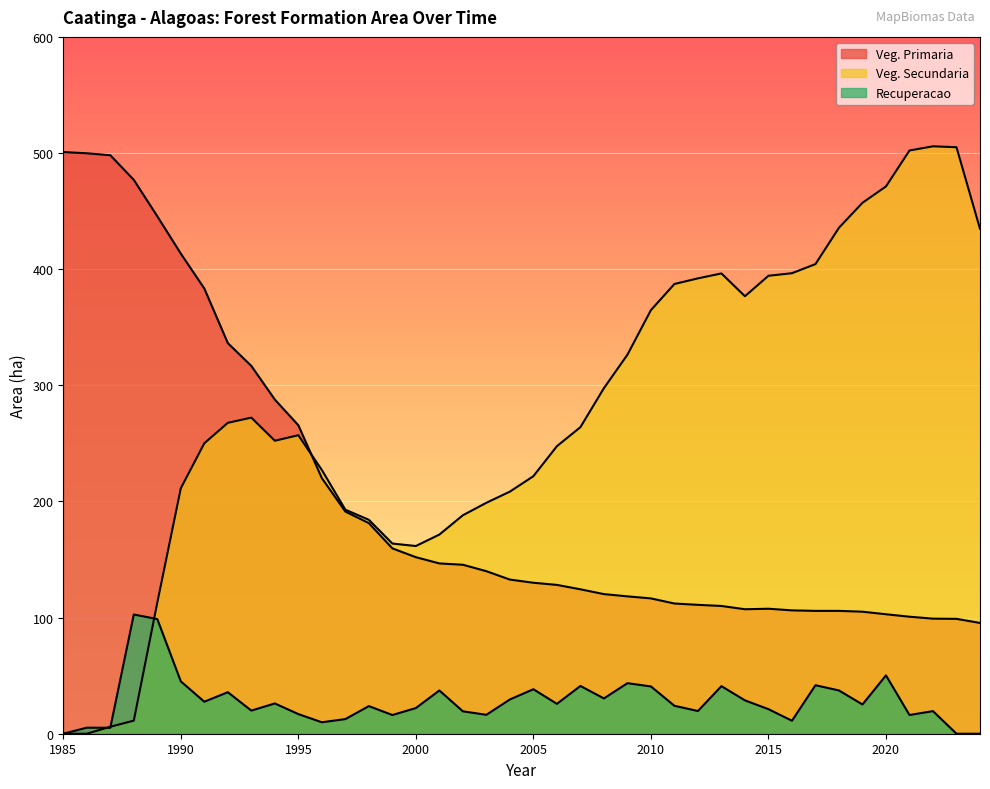

After their last crossing, which series has the higher values: Veg. Secundaria or Veg. Primaria?

Veg. Secundaria